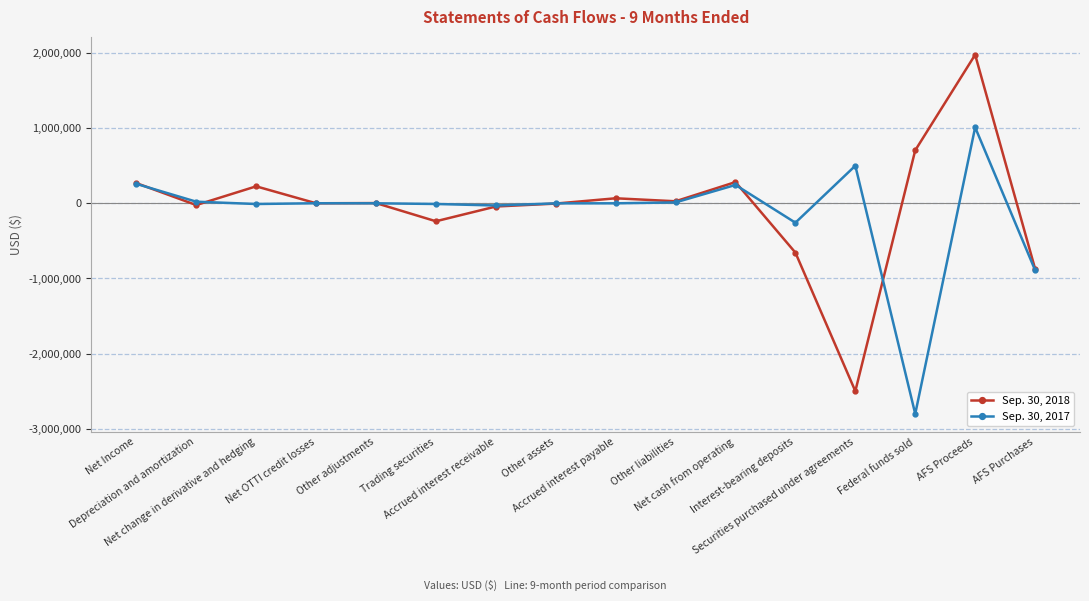

What are all the series names shown in the legend?

Sep. 30, 2018, Sep. 30, 2017